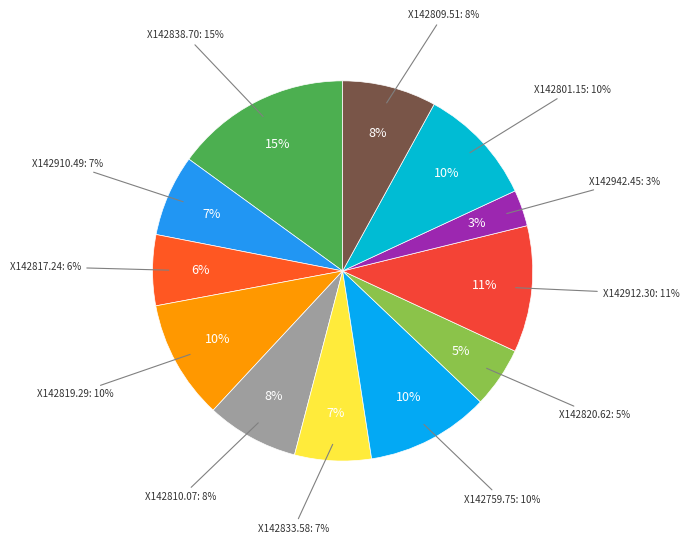

What percentage do X142838.70 and X142820.62 together represent?

20.2%